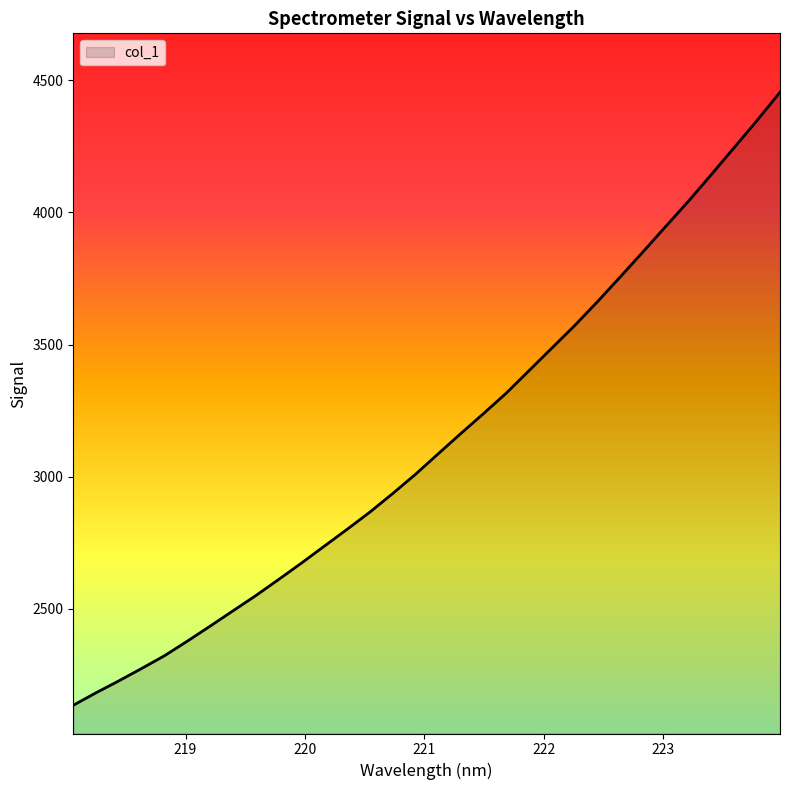

True or false: there are more than 0 points higher than both neighbors.

False